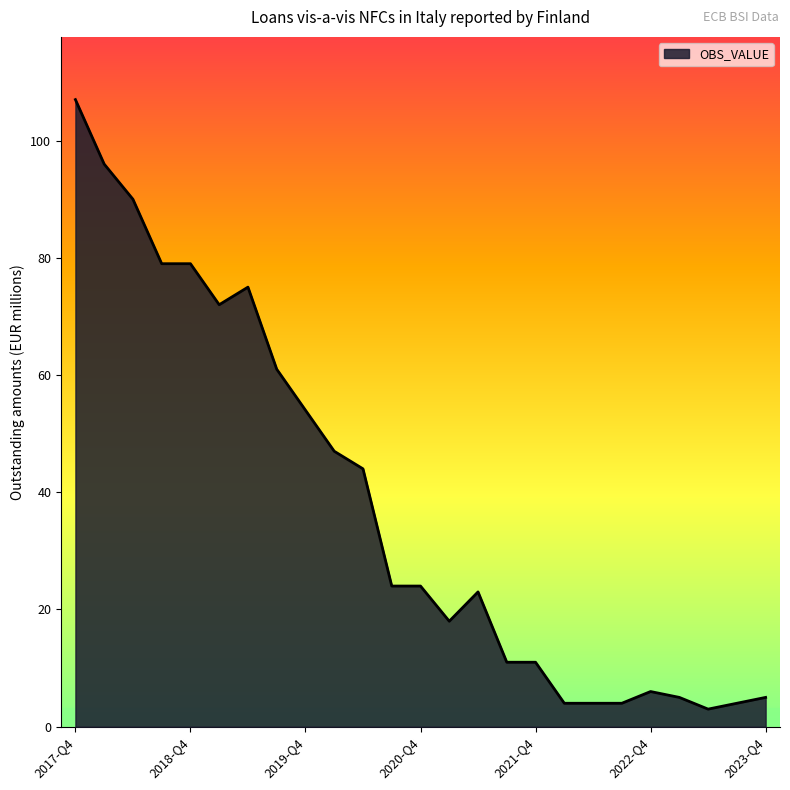

What is the difference between the maximum and minimum values?

104